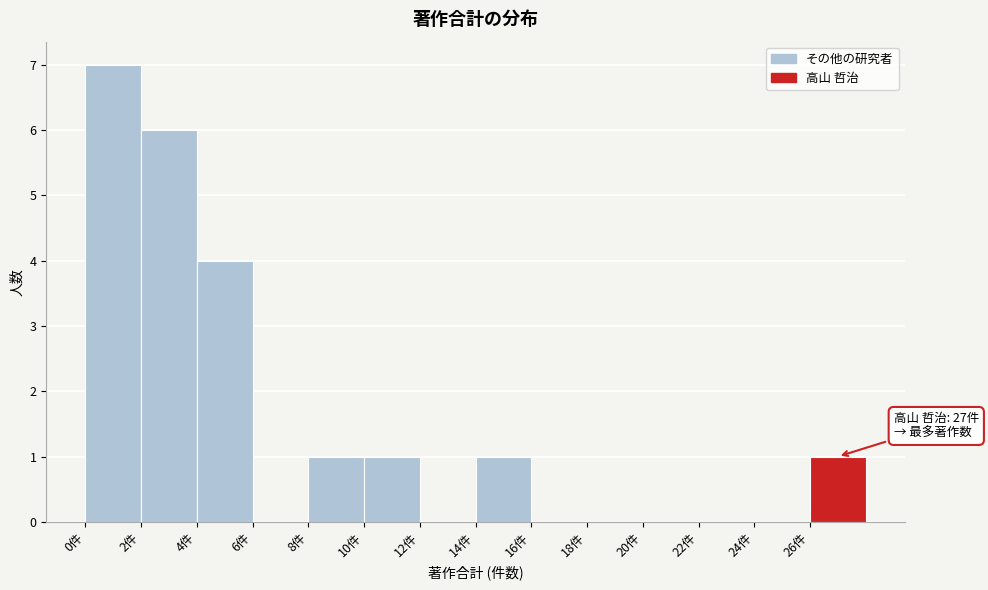

Which range on the x-axis has the tallest bar?

0 to 2